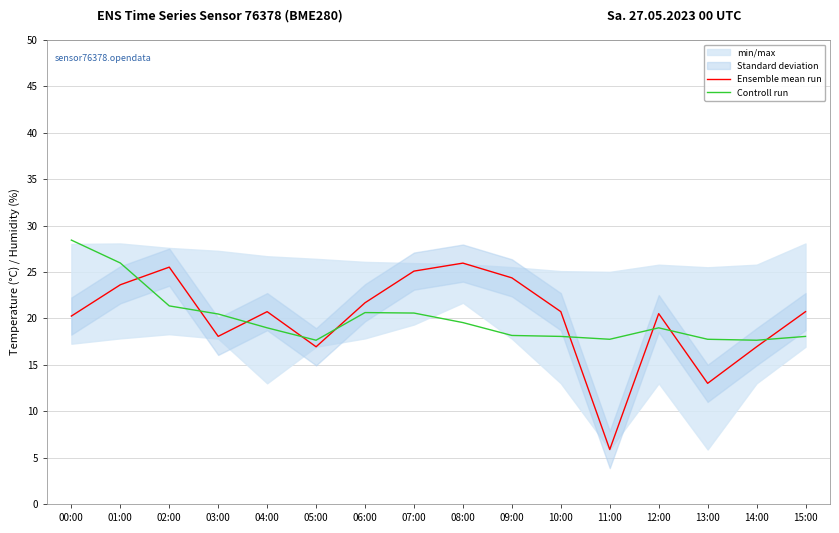

Is this an area chart (filled region under the line)?

No